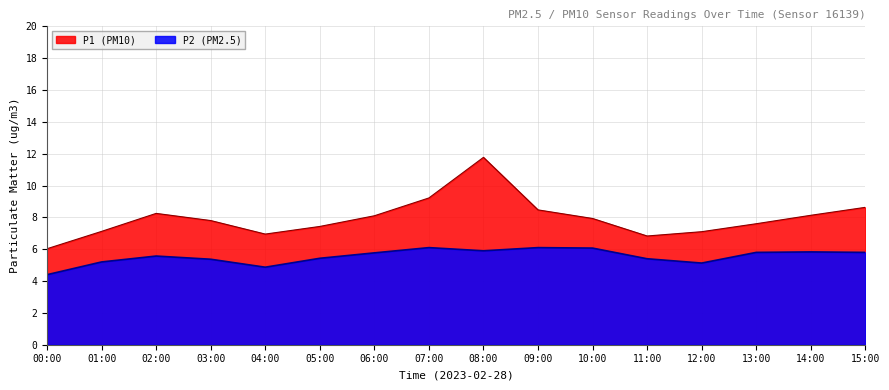

How many lines are shown in the chart?

2